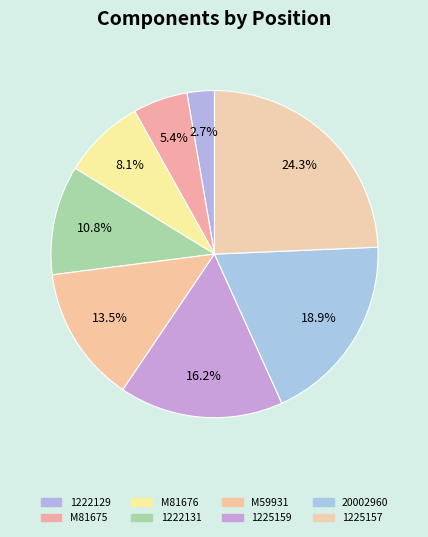

To the nearest percent, what is the difference between the largest and smallest slice percentages?

22%